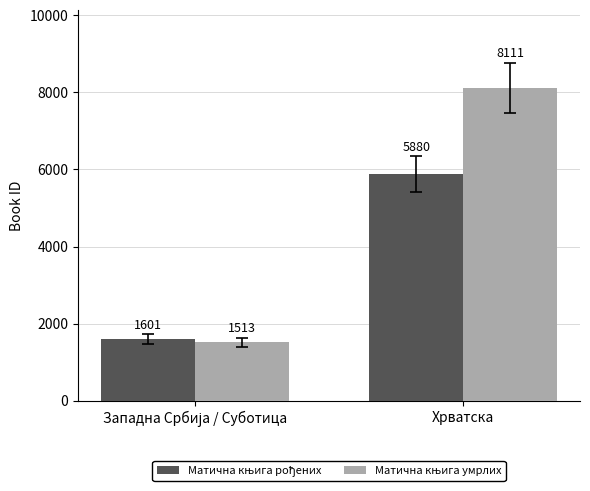

What is the maximum value shown in the chart?

8111